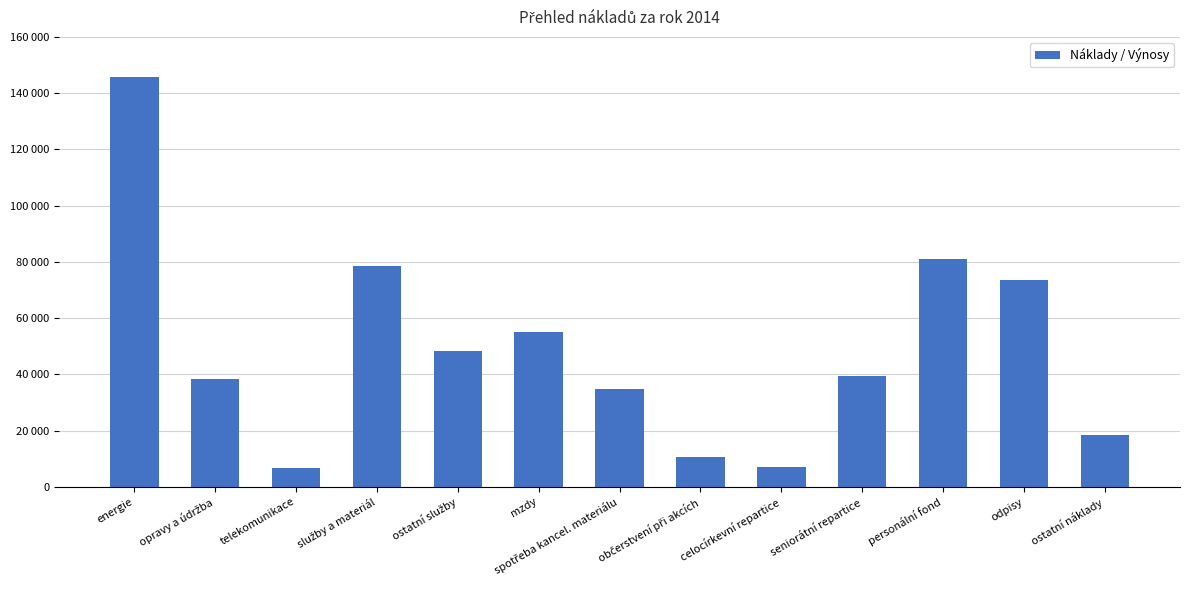

Rank the categories by value from lowest to highest.

telekomunikace, celocírkevní repartice, občerstvení při akcích, ostatní náklady, spotřeba kancel. materiálu, opravy a údržba, seniorátní repartice, ostatní služby, mzdy, odpisy, služby a materiál, personální fond, energie